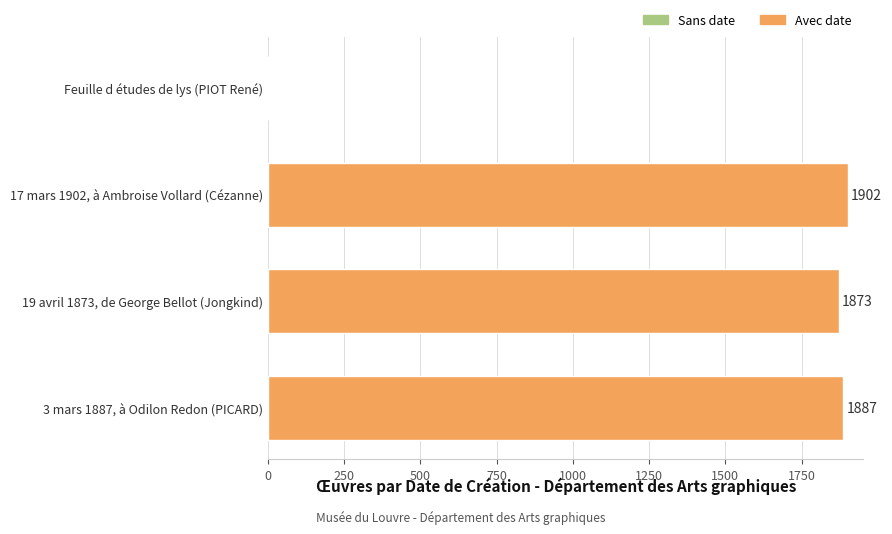

What is the maximum value shown in the chart?

1902